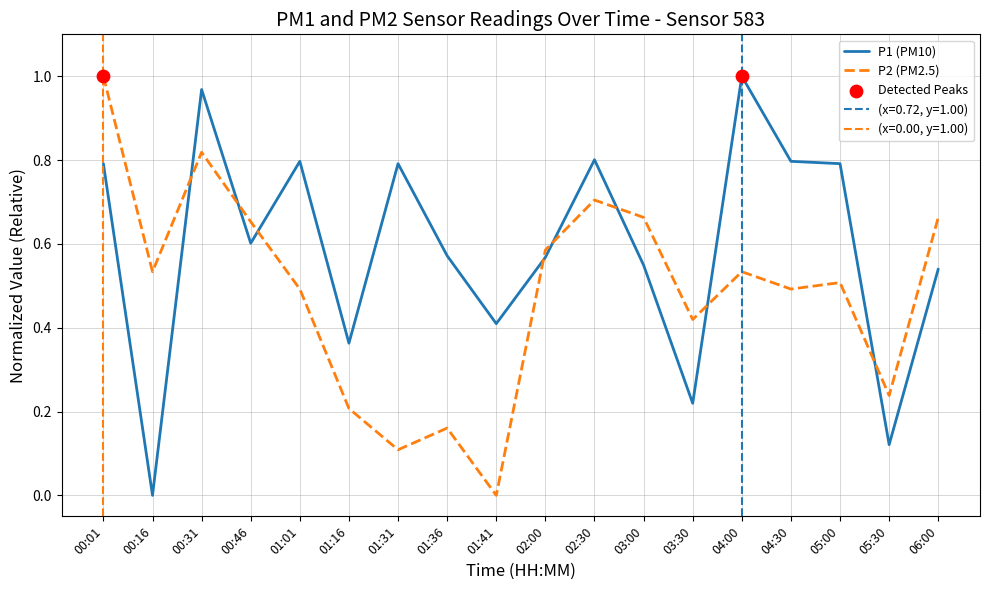

Is the value of P1 (PM10) at 06:00 greater than the value of P2 (PM2.5) at 03:00?

No